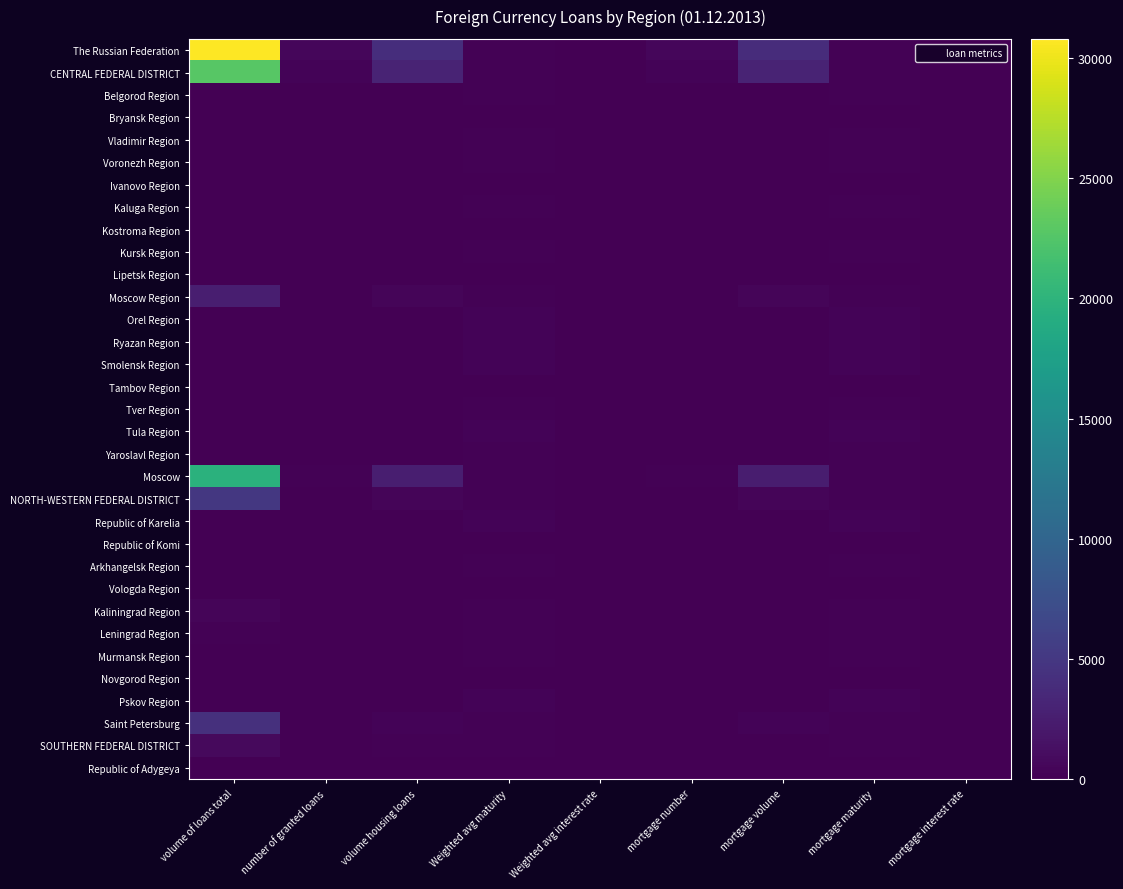

Which series has the largest total across all categories?

The Russian Federation